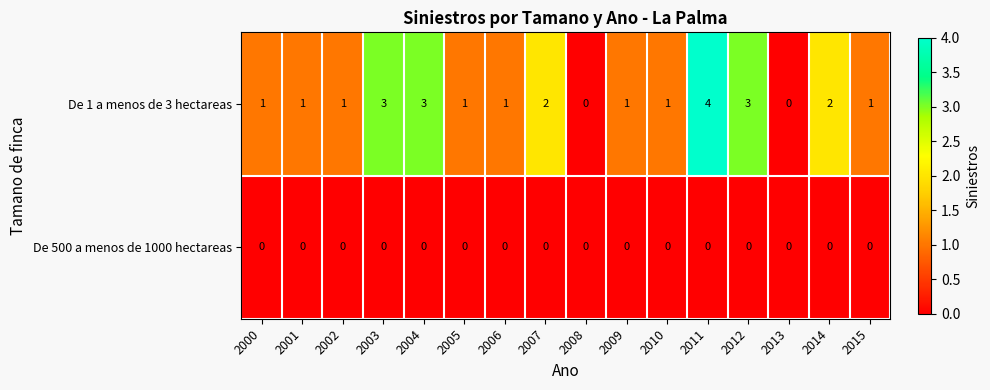

At which category is the sum across all series the highest?

2011